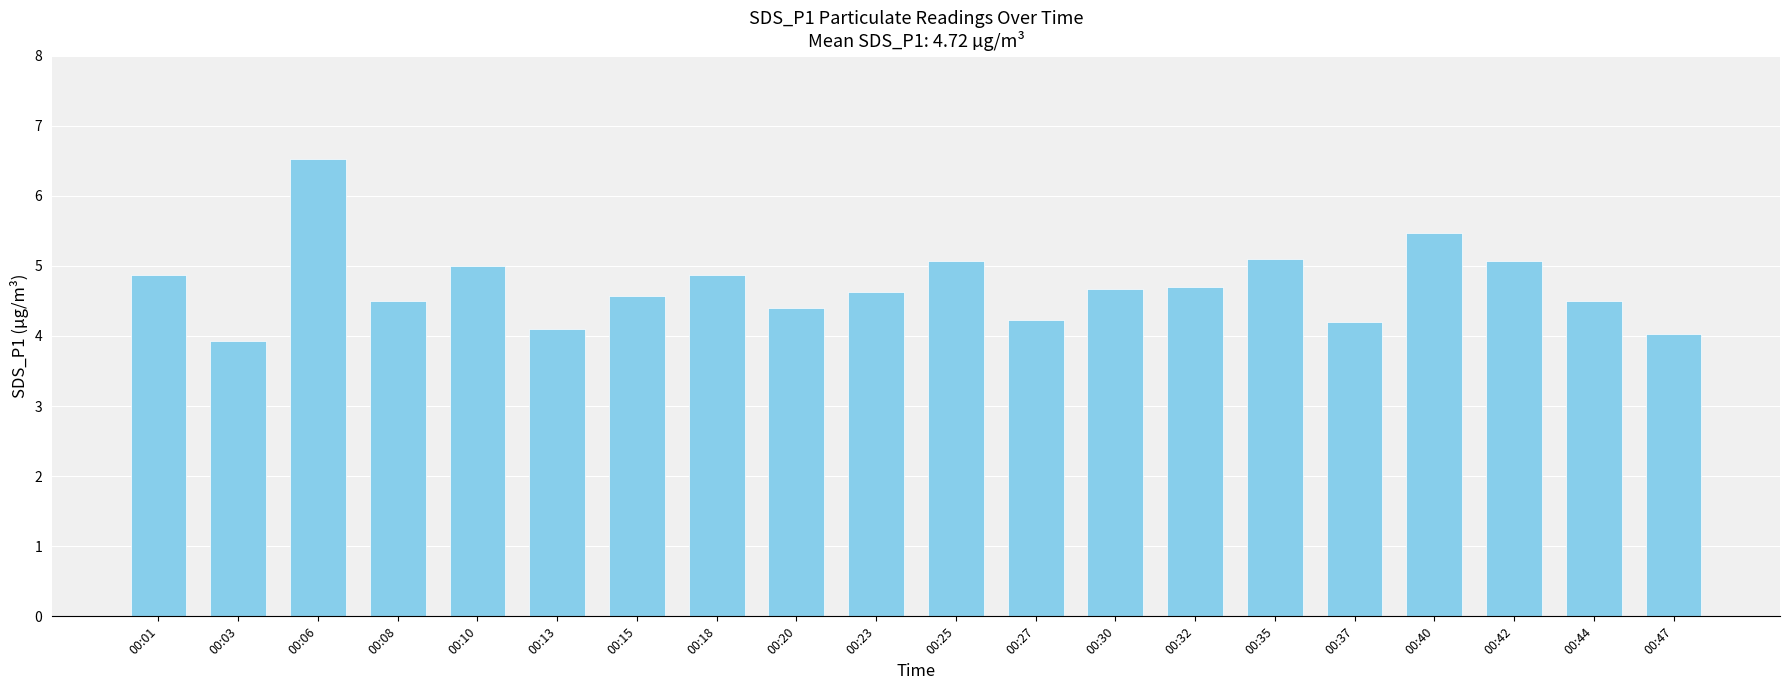

Does the chart contain stacked bars?

No